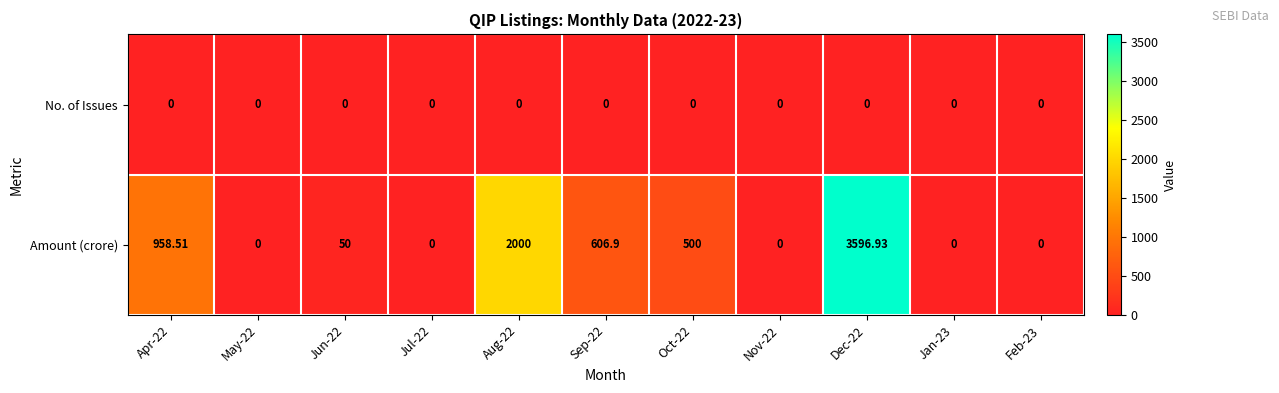

Rank the series at Aug-22 from highest to lowest value.

Amount (crore), No. of Issues